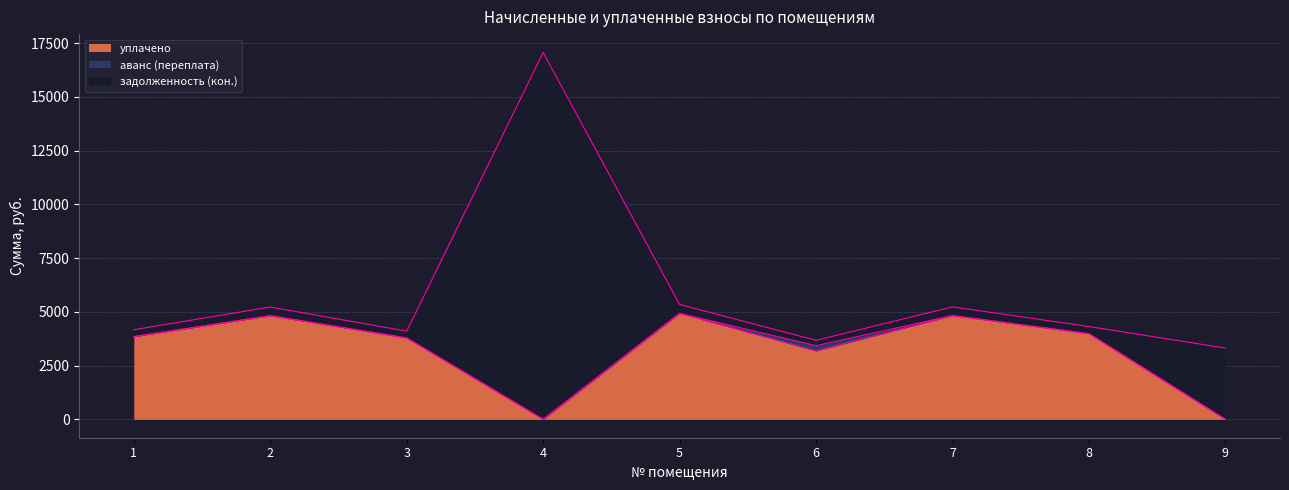

What is the total value across all series at 5?

5346.1